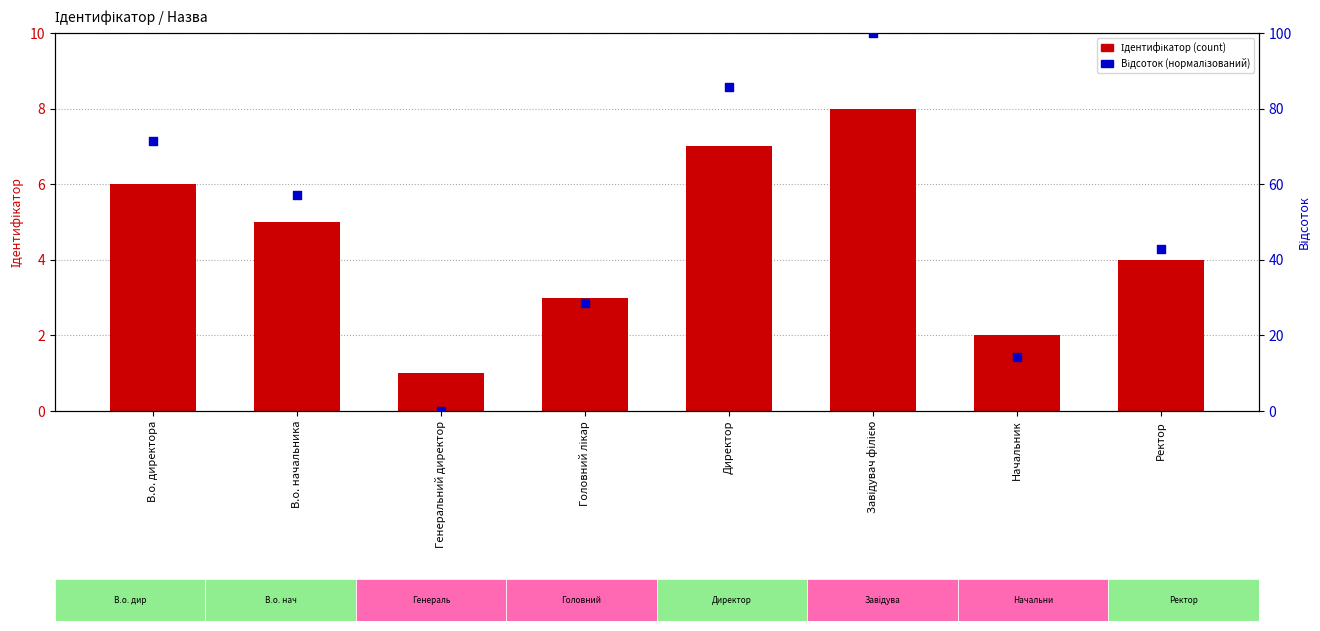

Which series has the widest spread of Y values?

Відсоток (нормалізований)